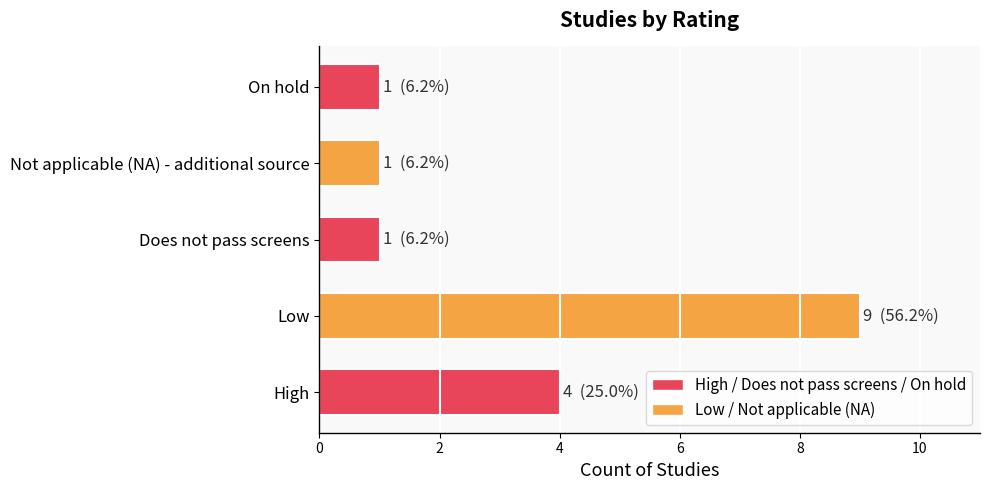

Are the bars horizontal?

Yes